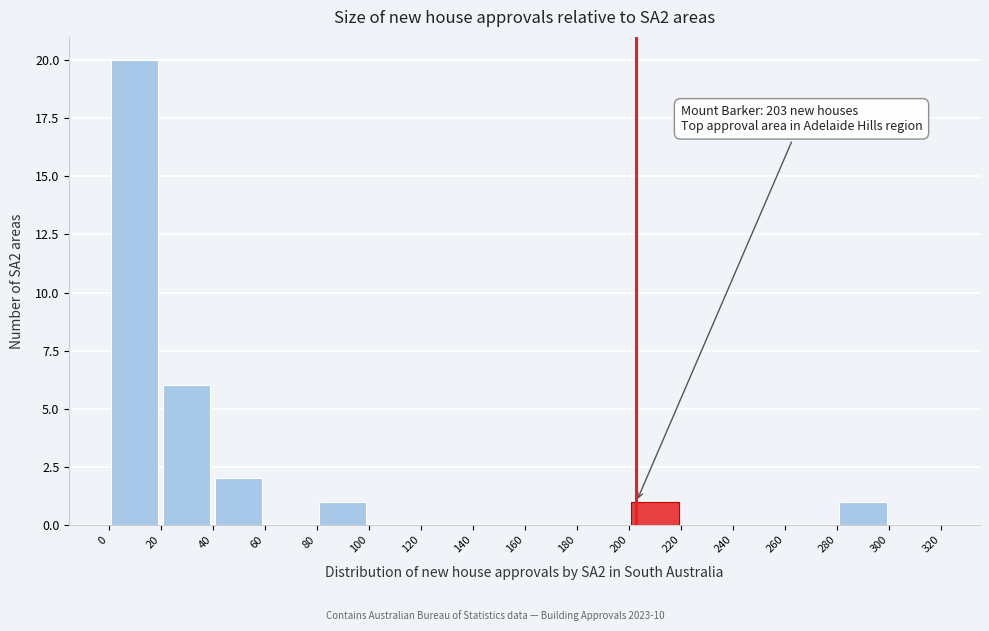

Which range on the x-axis has the tallest bar?

0 to 20